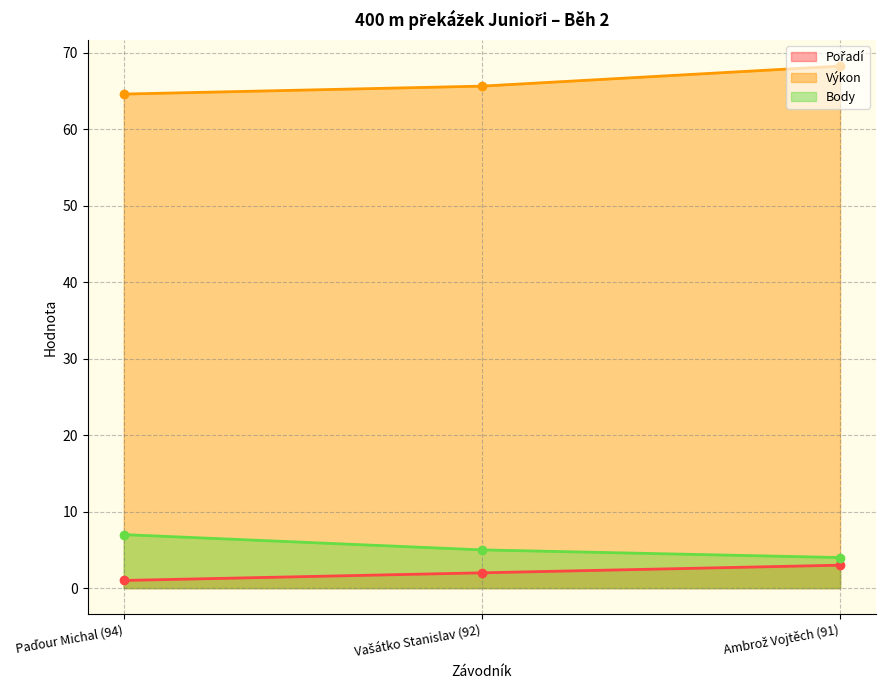

At which category does the chart reach its peak across all series?

Ambrož Vojtěch (91)